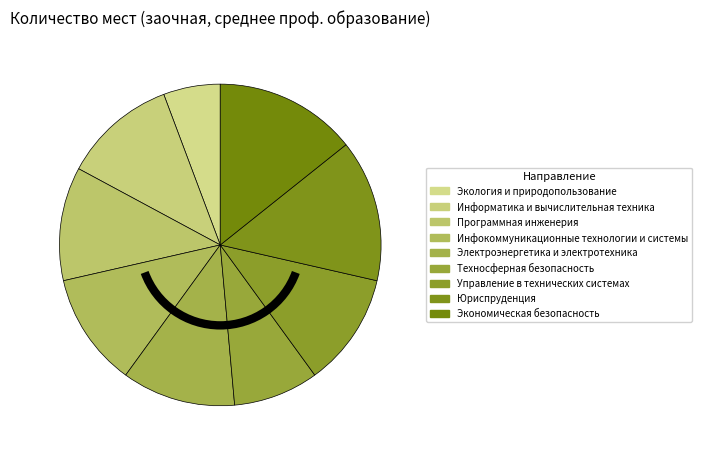

What is the largest slice in the pie chart?

Юриспруденция